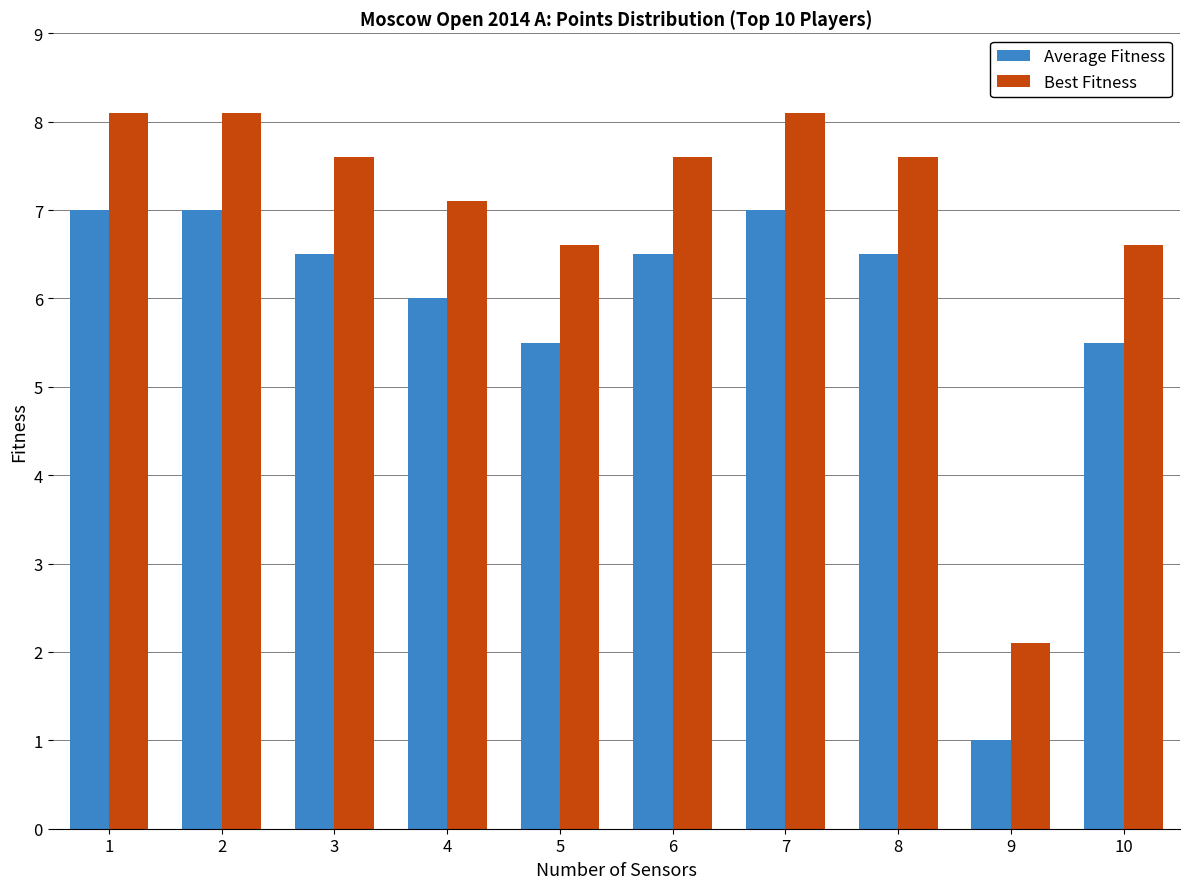

What is the sum of all Average Fitness values?

58.5